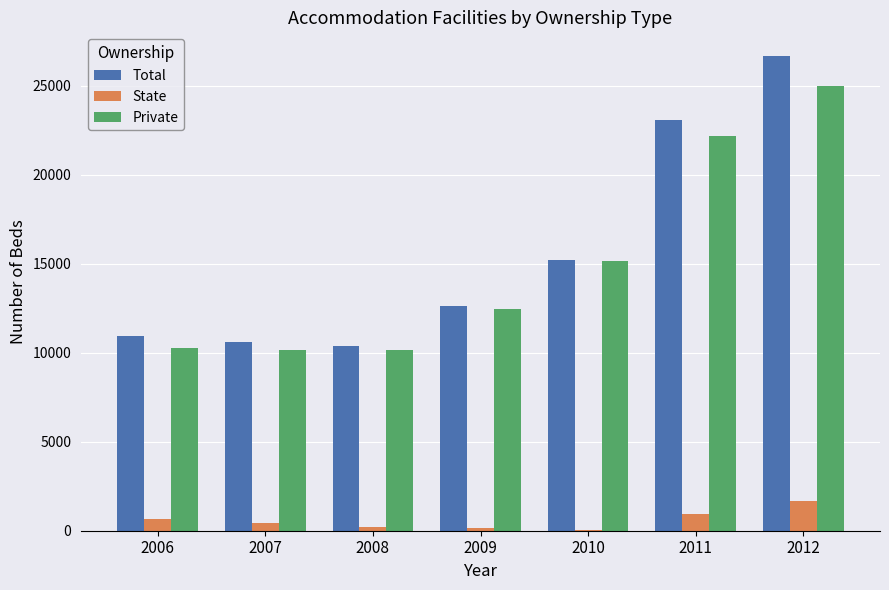

What is the highest value of the State series?

1672